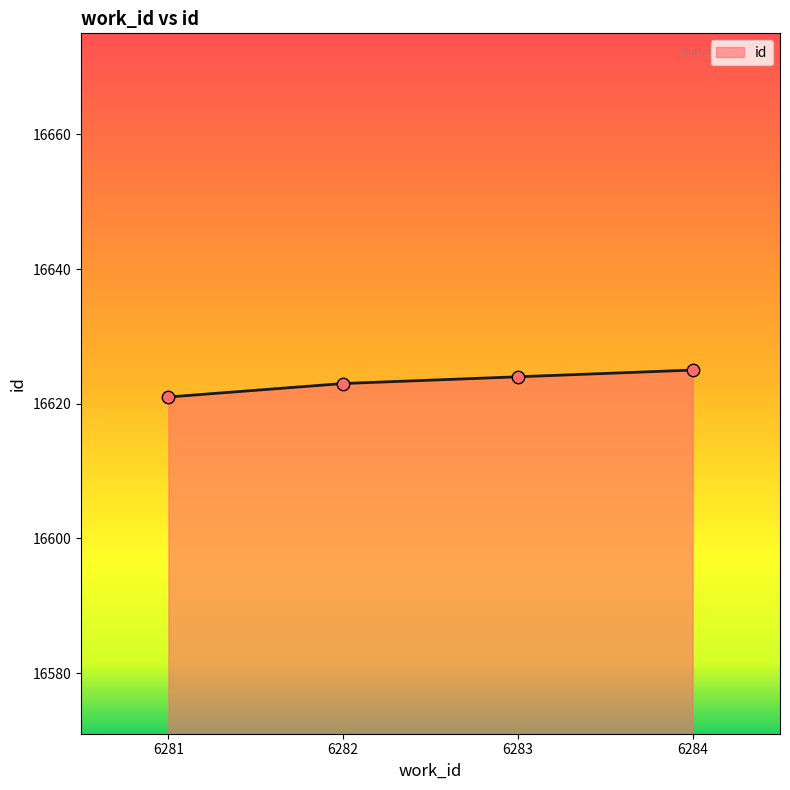

Approximately how many times larger is the value at 6283 compared to 6281?

1.0